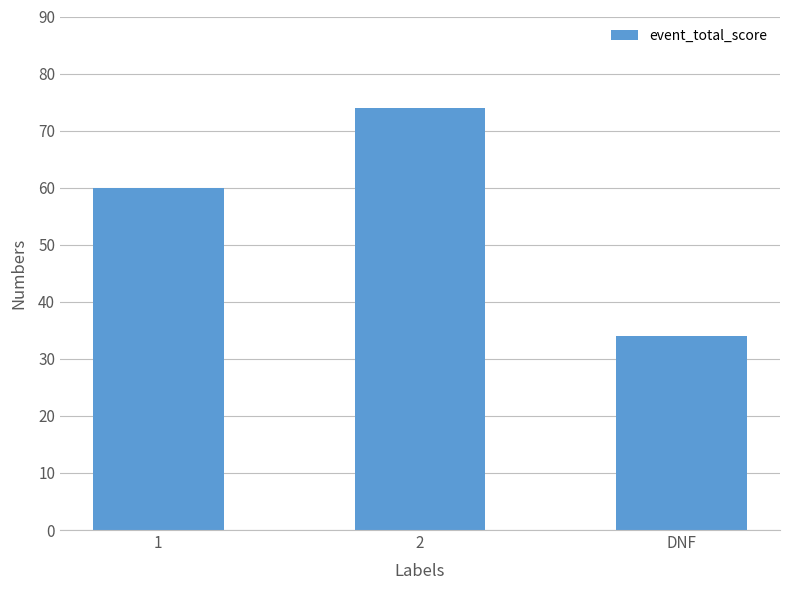

How many categories are shown in the chart?

3